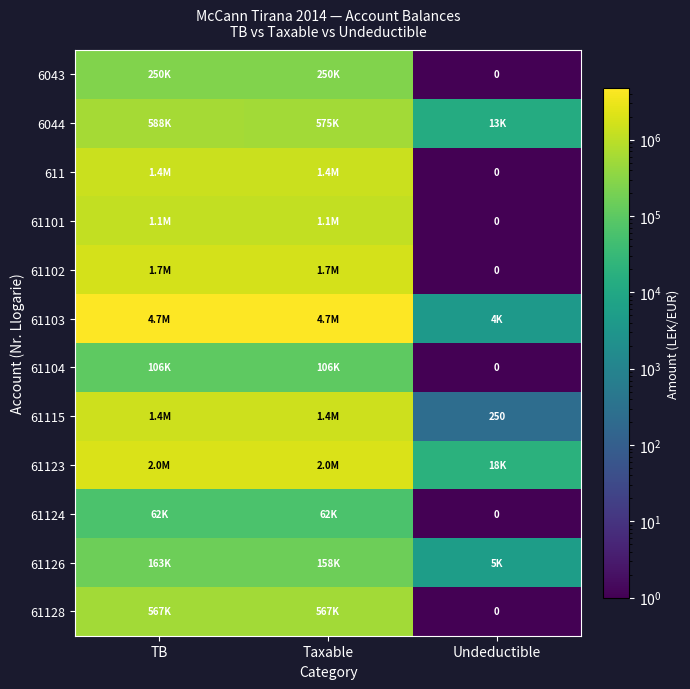

What is the sum of all 61123 values?

4020724.4